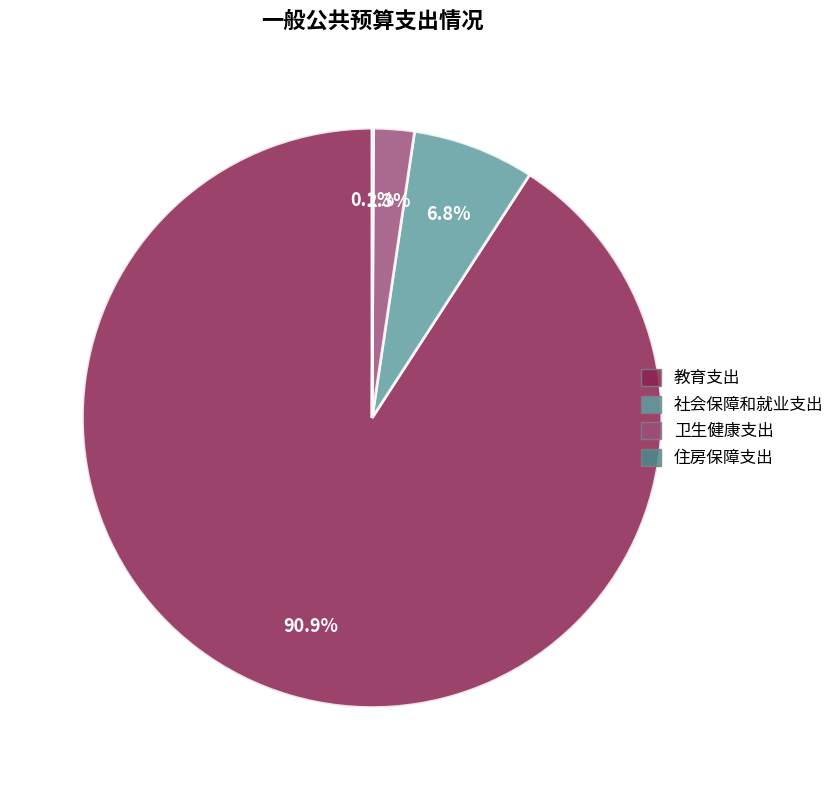

Between 教育支出 and 社会保障和就业支出, which is larger?

教育支出